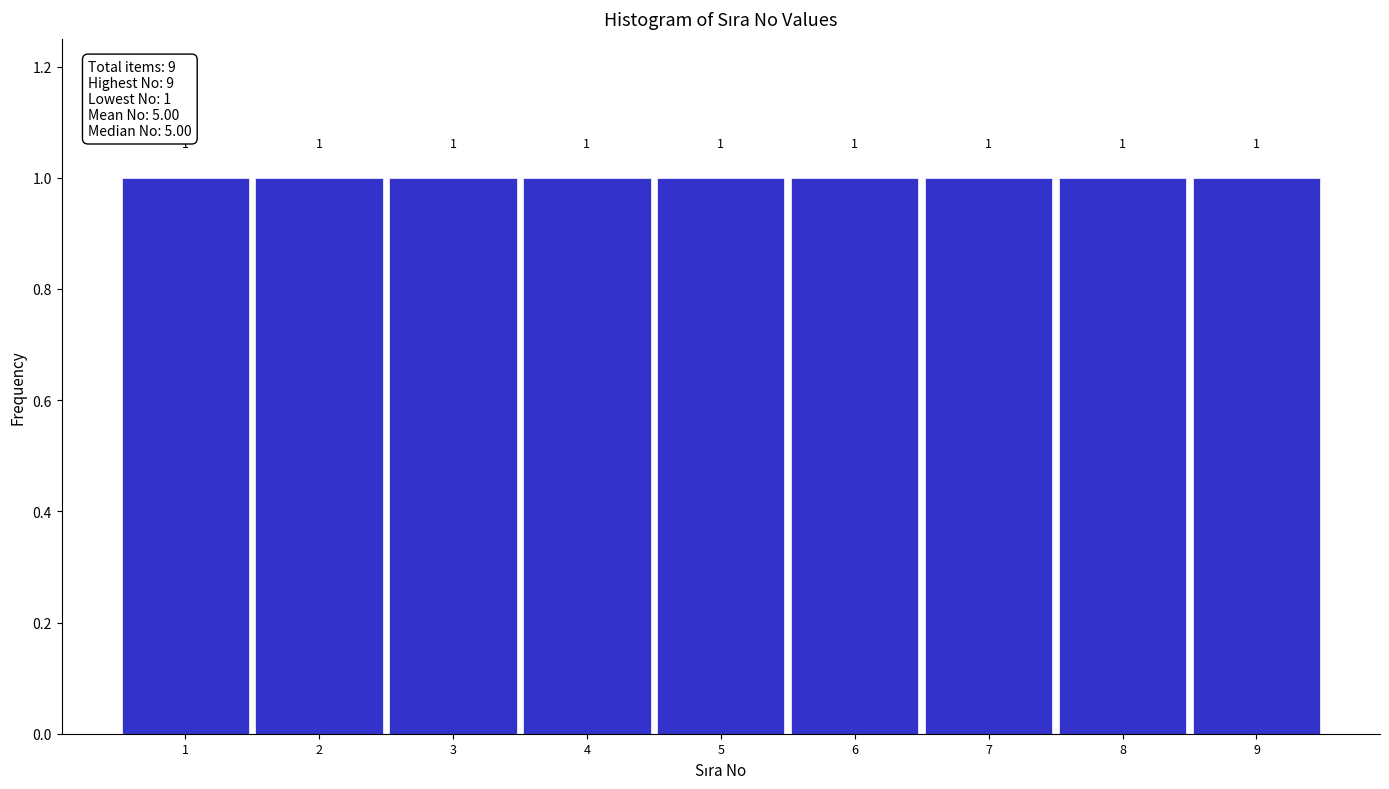

What is the height of the bar covering 0.5 to 1.5 on the x-axis?

1